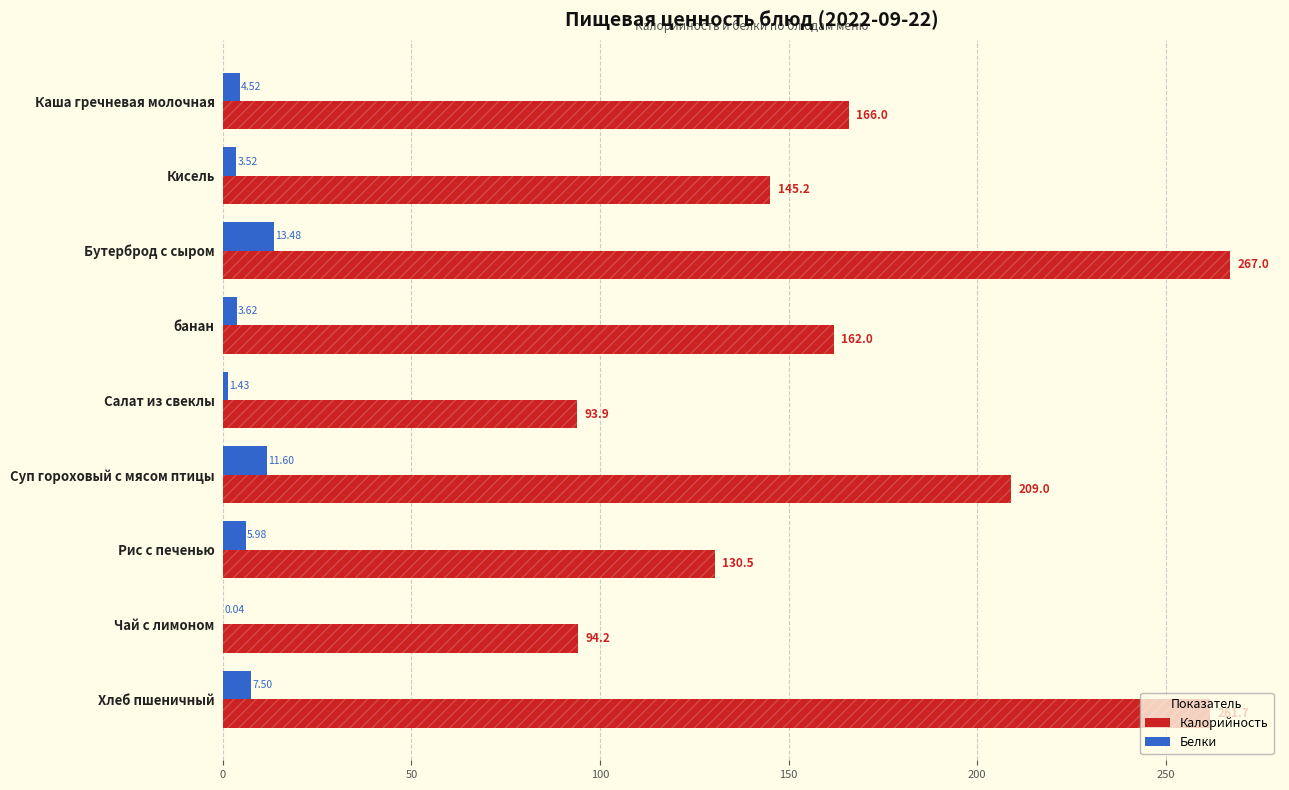

Where is Белки nearest to the value 6?

Рис с печенью